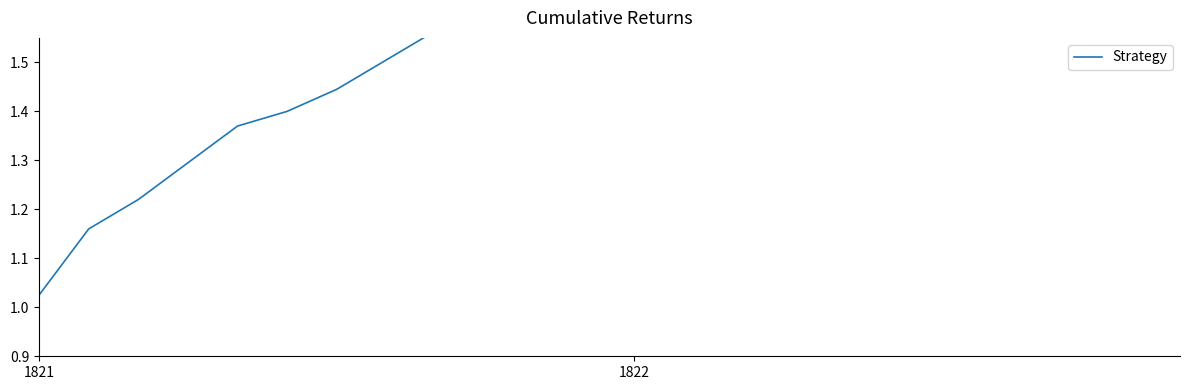

What is the sum of all values?

42.6